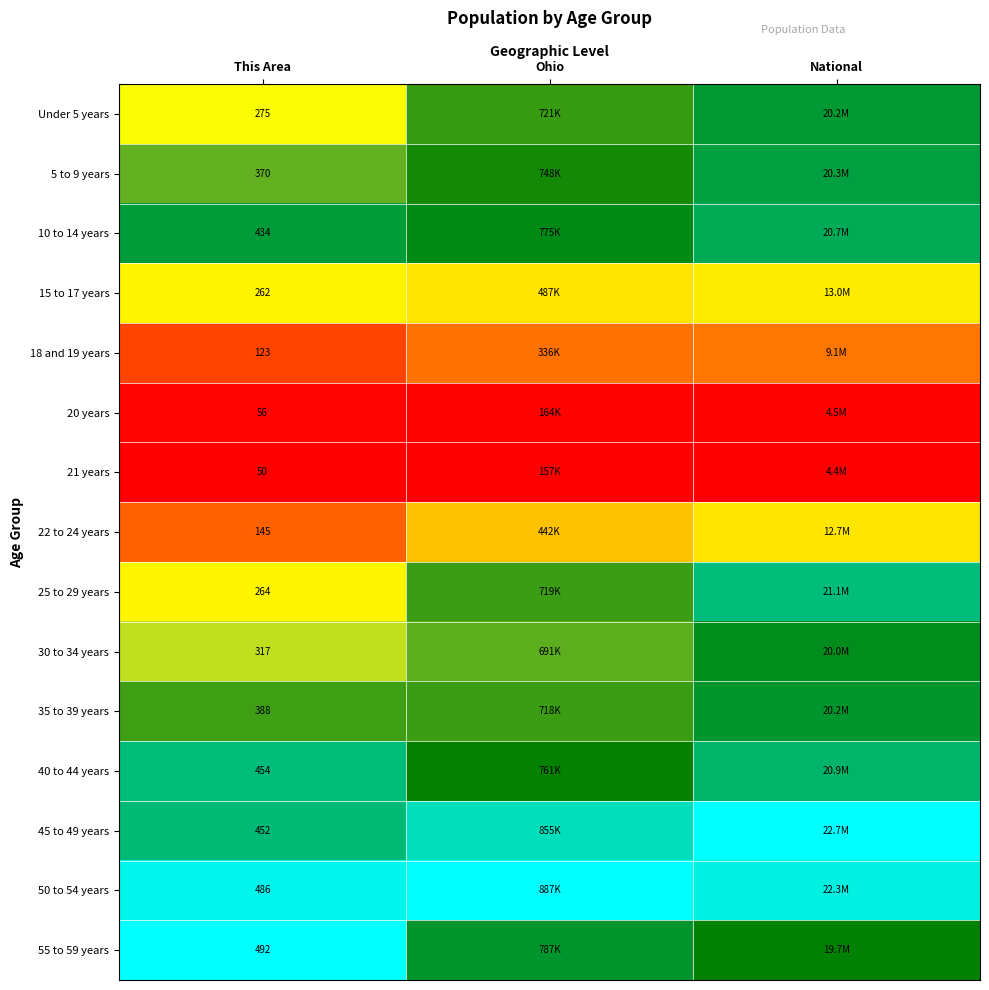

Count the number of categories in the chart.

3